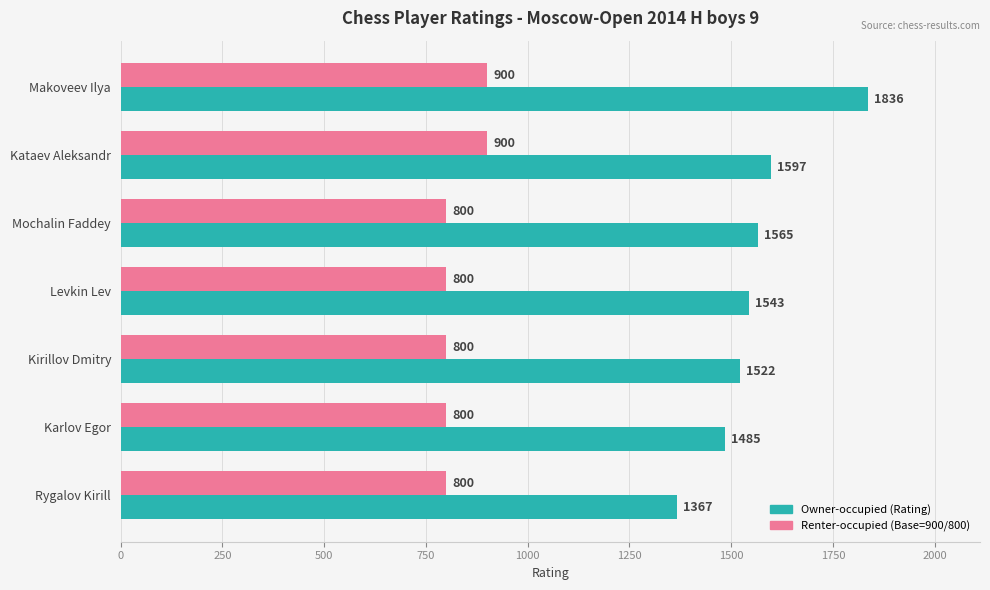

How many series are shown in this chart?

2